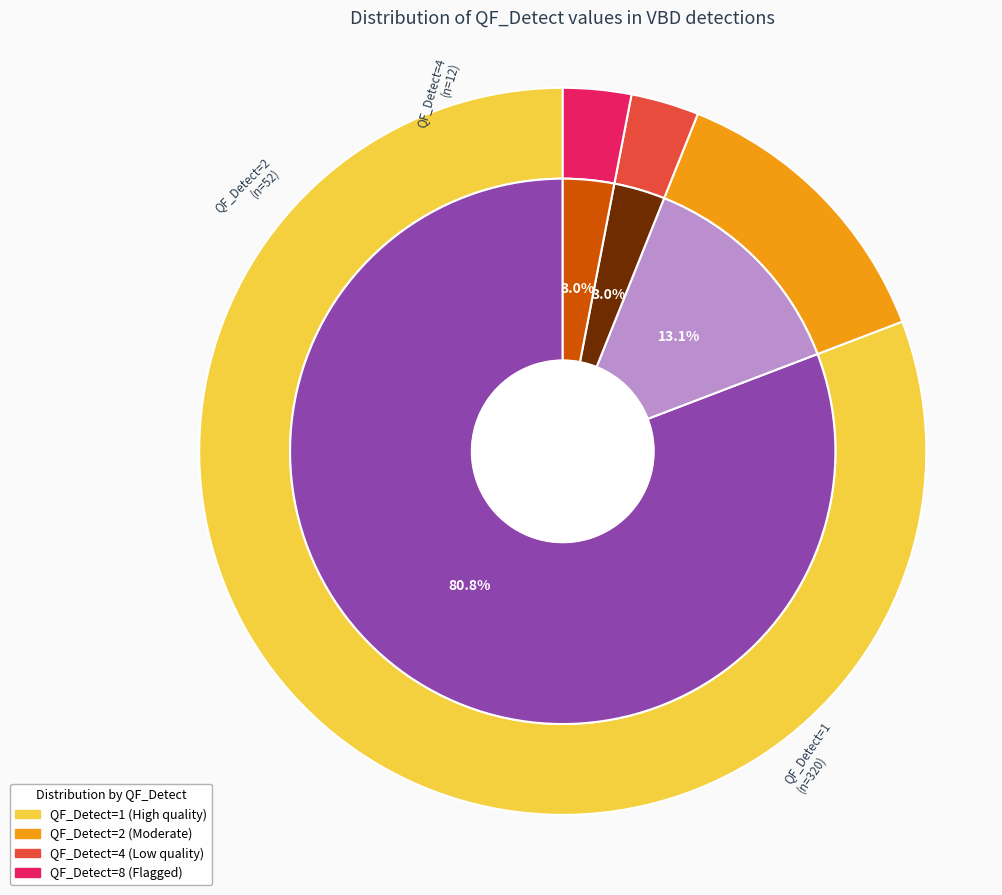

Which slice is the smallest?

QF_Detect=4